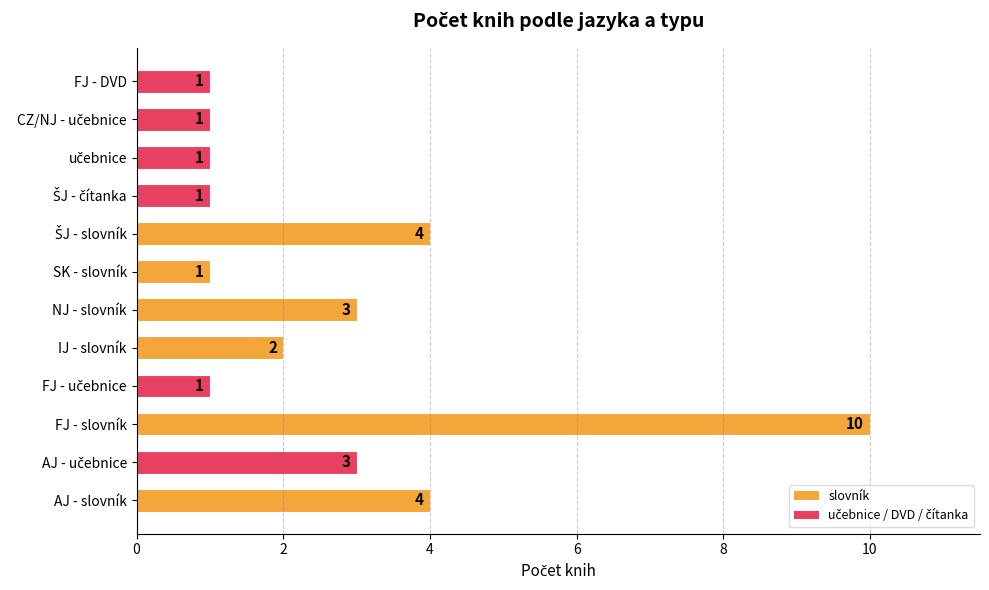

What is the maximum value shown in the chart?

10